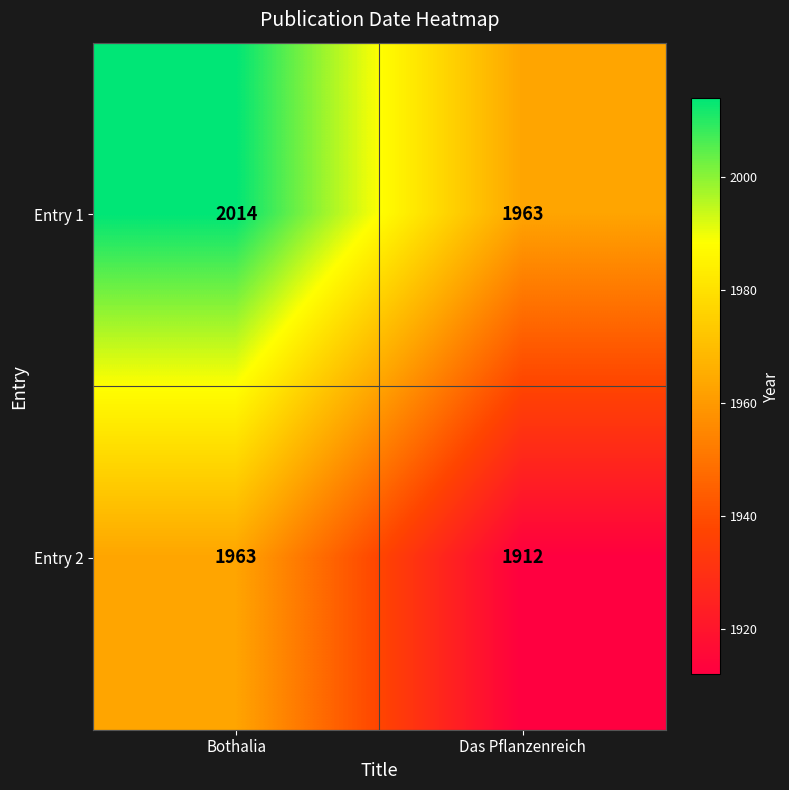

What is the maximum value shown in the chart?

2014